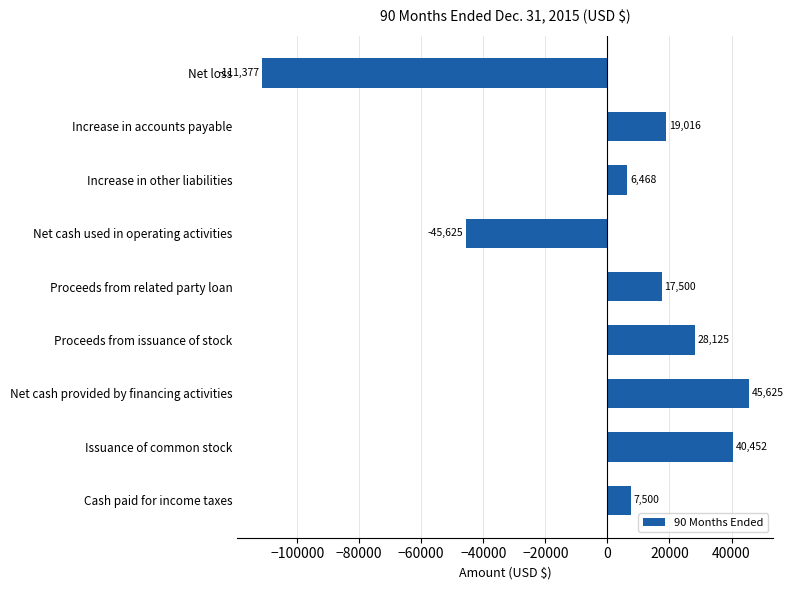

Reading top to bottom, extract all data points from this chart.

-111377	19016	6468	-45625	17500	28125	45625	40452	7500